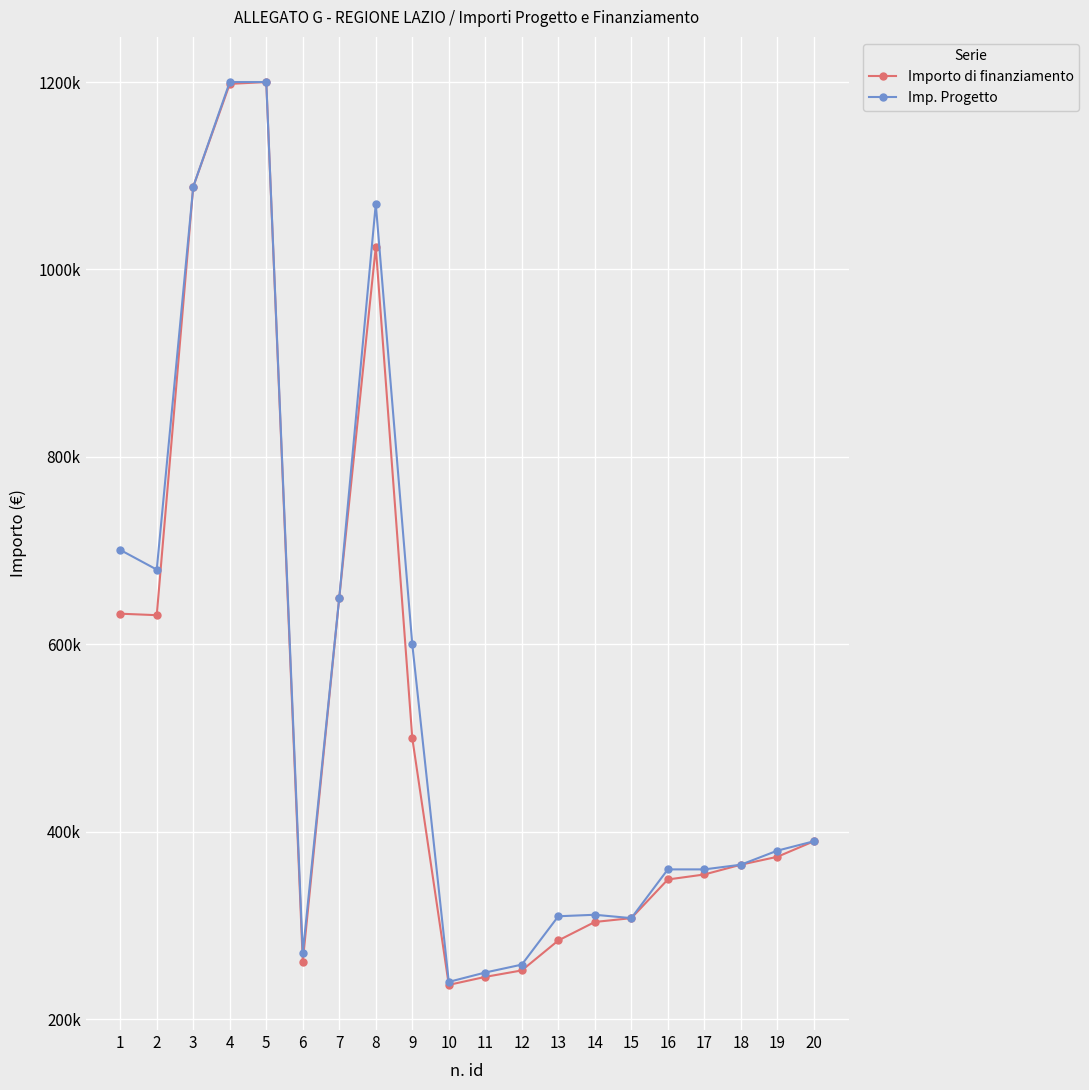

What are all the series names shown in the legend?

Importo di finanziamento, Imp. Progetto